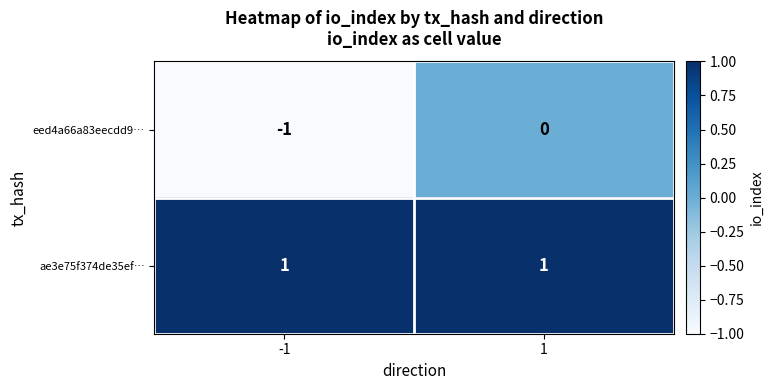

The ae3e75f374de35ef… series shows 1 at -1. True or false?

True